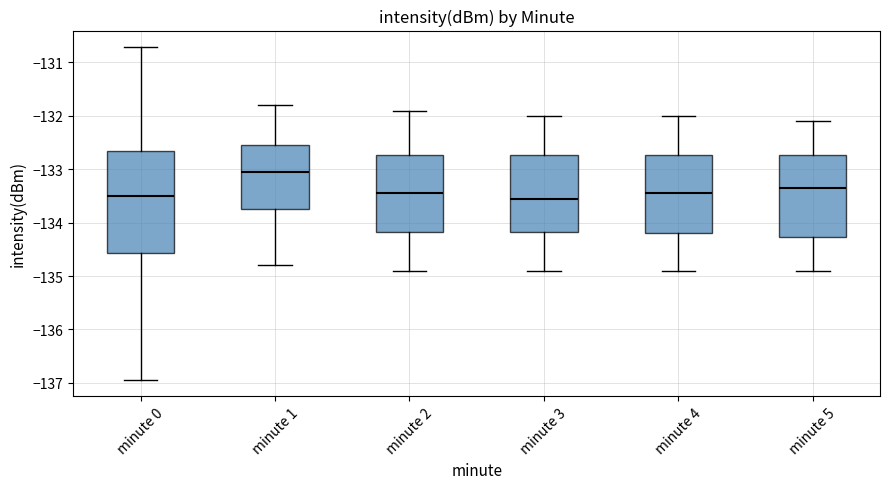

Reading left to right, transcribe this box plot: for each box, give where its median line is, the range the box spans, and where its two whiskers end, as read against the y-axis. The values are not printed on the chart, so give them approximately, as read against the axis.

minute 0: median -133.5, box -134.6 to -132.7, whiskers -136.9 to -130.7
minute 1: median -133.0, box -133.7 to -132.6, whiskers -134.8 to -131.8
minute 2: median -133.4, box -134.2 to -132.7, whiskers -134.9 to -131.9
minute 3: median -133.5, box -134.2 to -132.7, whiskers -134.9 to -132.0
minute 4: median -133.4, box -134.2 to -132.7, whiskers -134.9 to -132.0
minute 5: median -133.3, box -134.3 to -132.7, whiskers -134.9 to -132.1